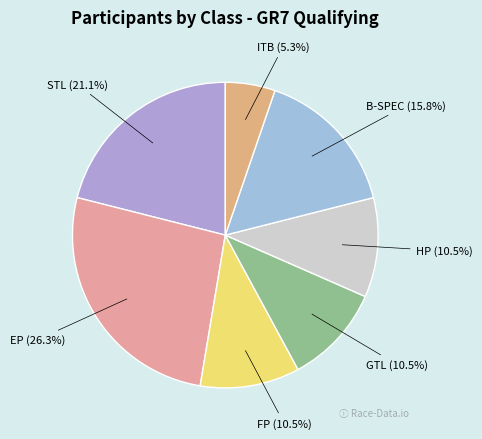

What is the smallest slice in the pie chart?

ITB